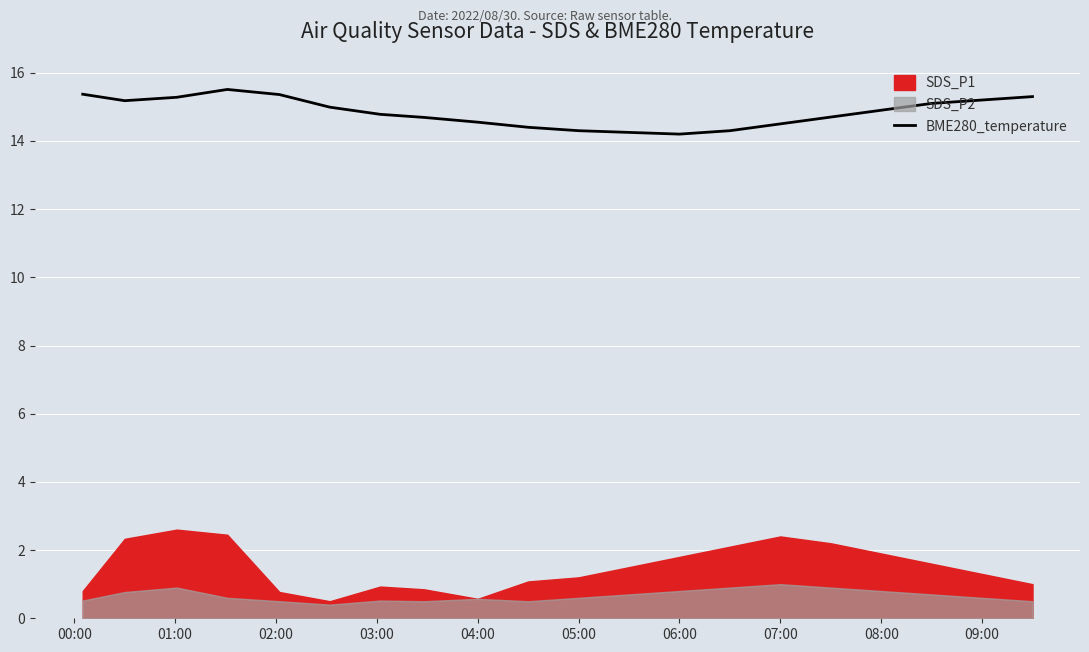

What is the maximum value for BME280_temperature?

15.5